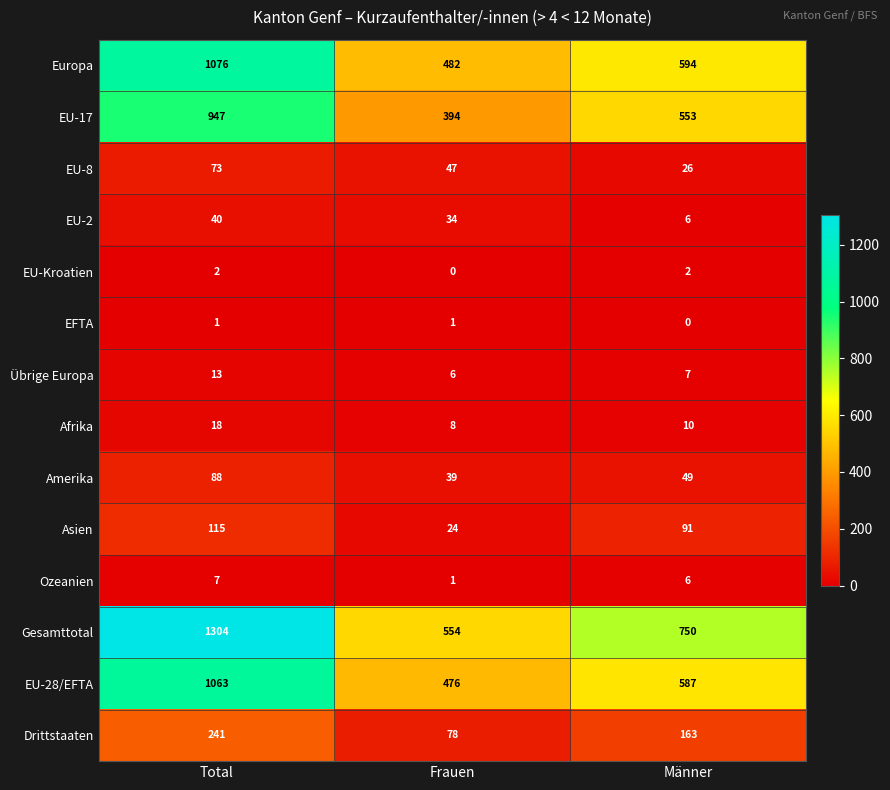

What value does the Asien series have at Frauen?

24